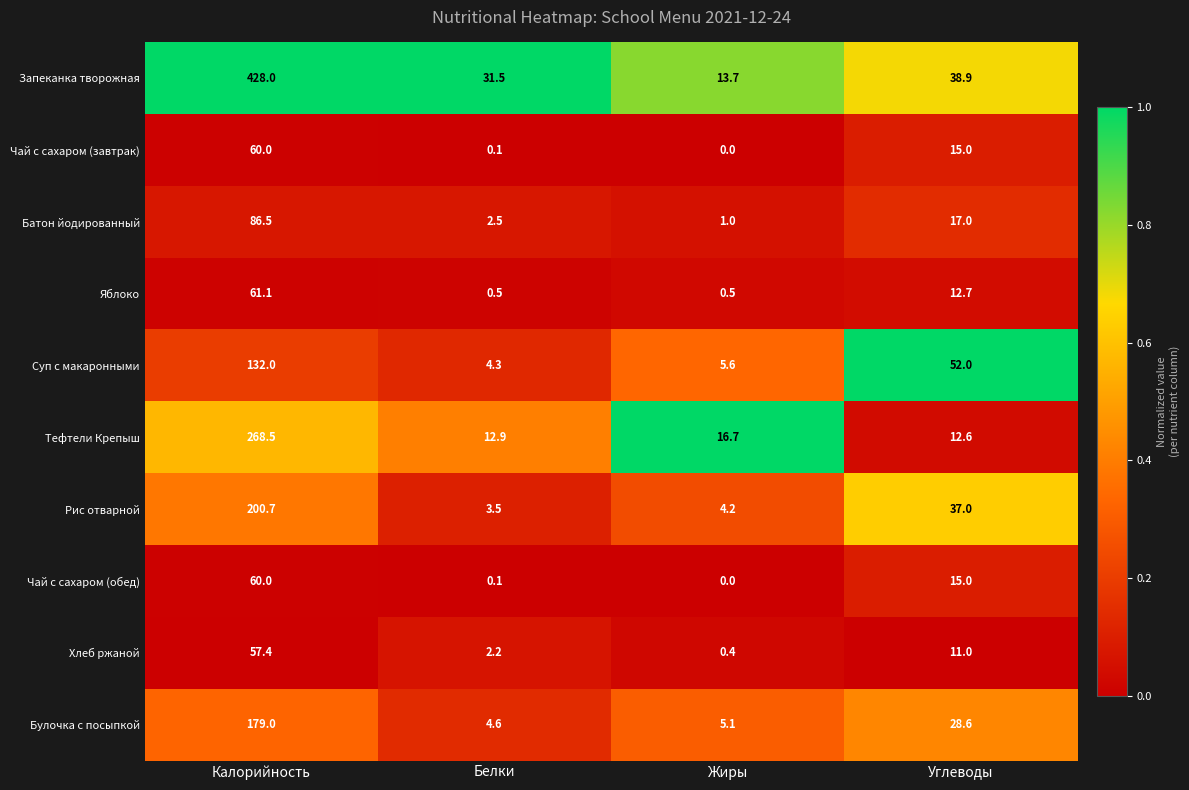

Is it true that Чай с сахаром (обед) equals 0.1 at Белки?

True